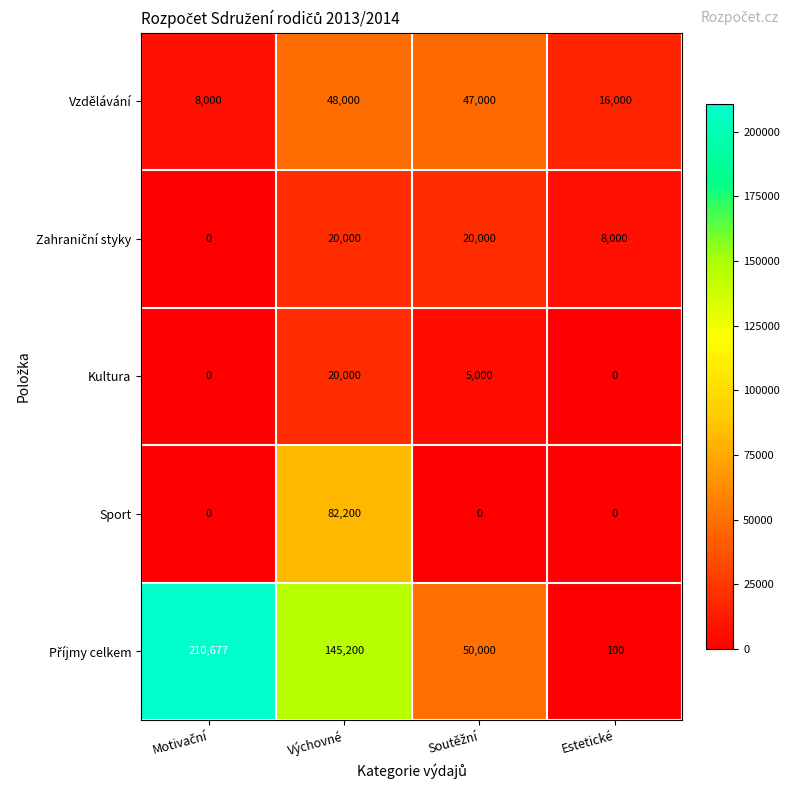

At which category is the sum across all series the highest?

Výchovné